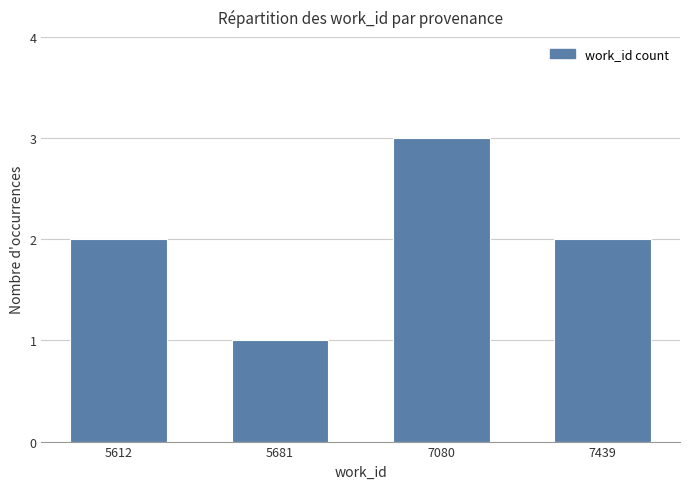

How many values are between 2 and 3?

3